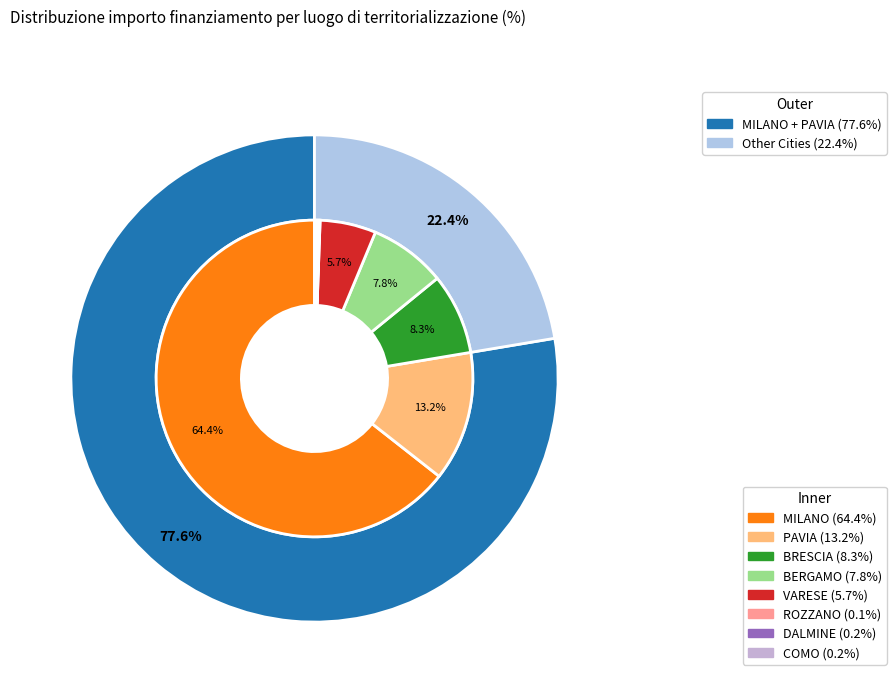

True or false: BRESCIA accounts for 18% of the total.

False